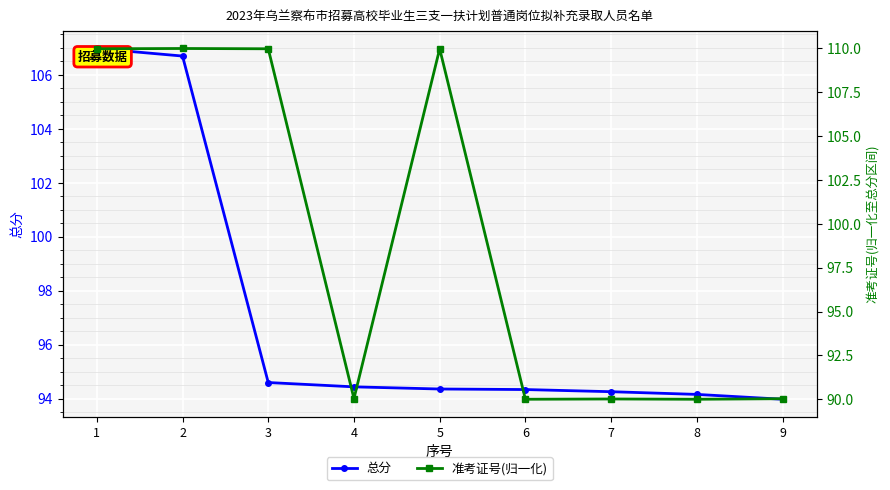

What is the difference between the highest and lowest values at 6?

4.3